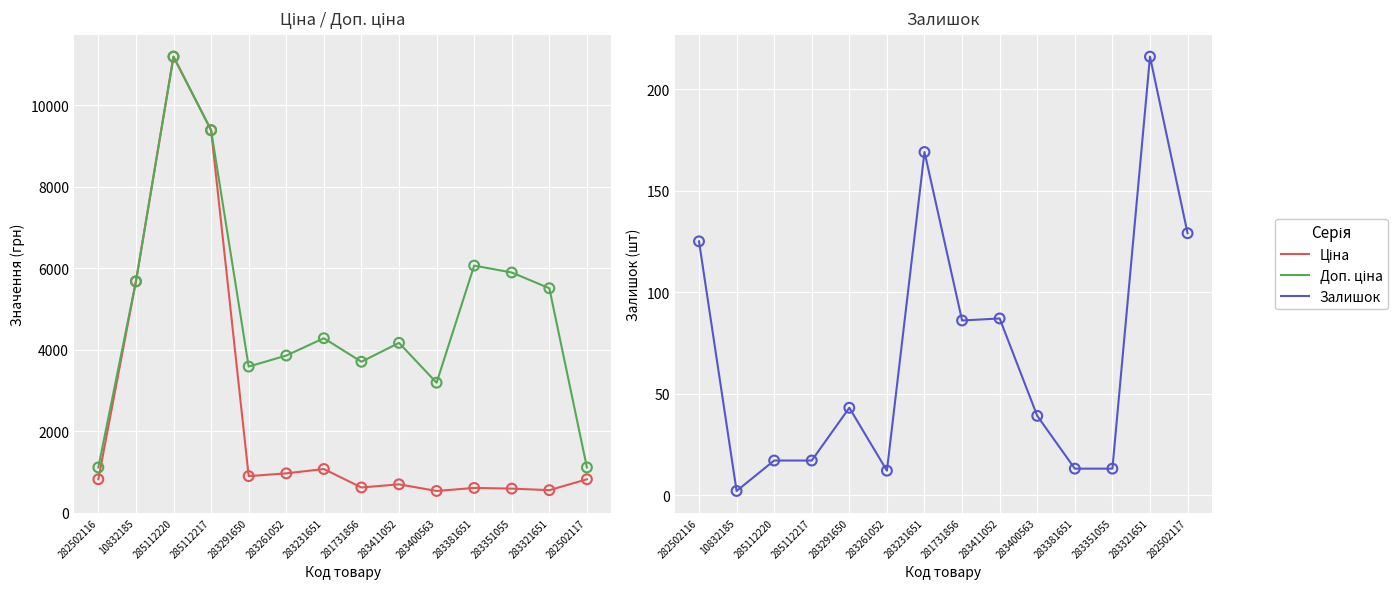

What is the total value across all series at 285112217?

18784.9